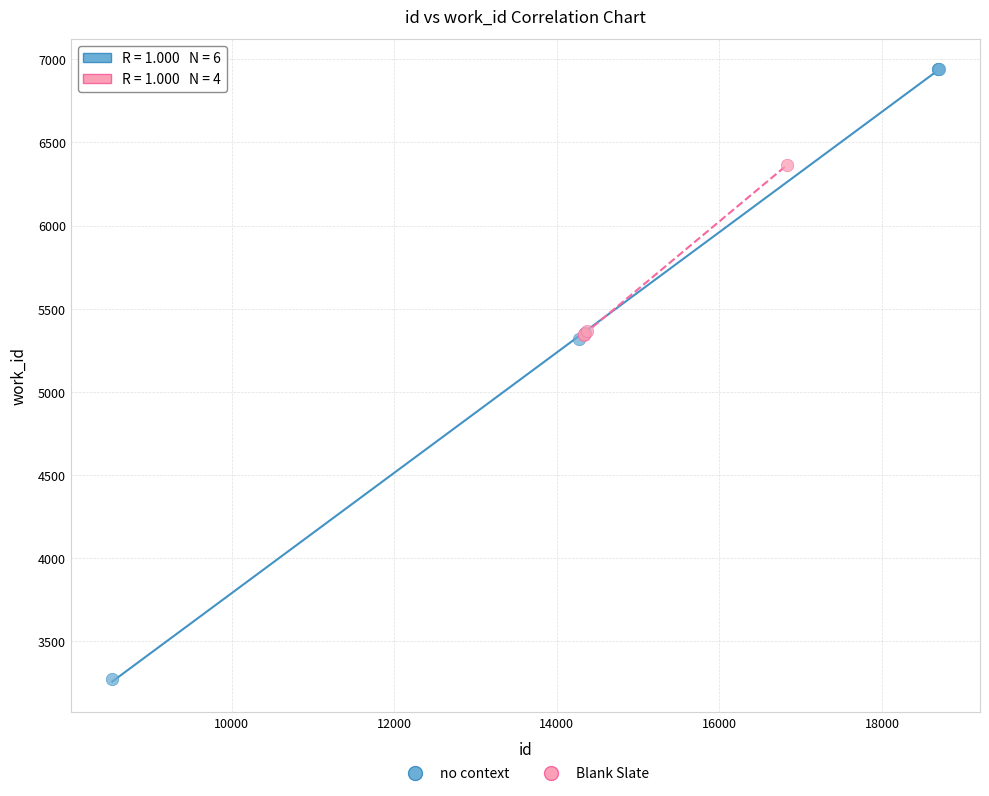

Which series contains the highest Y value?

no context